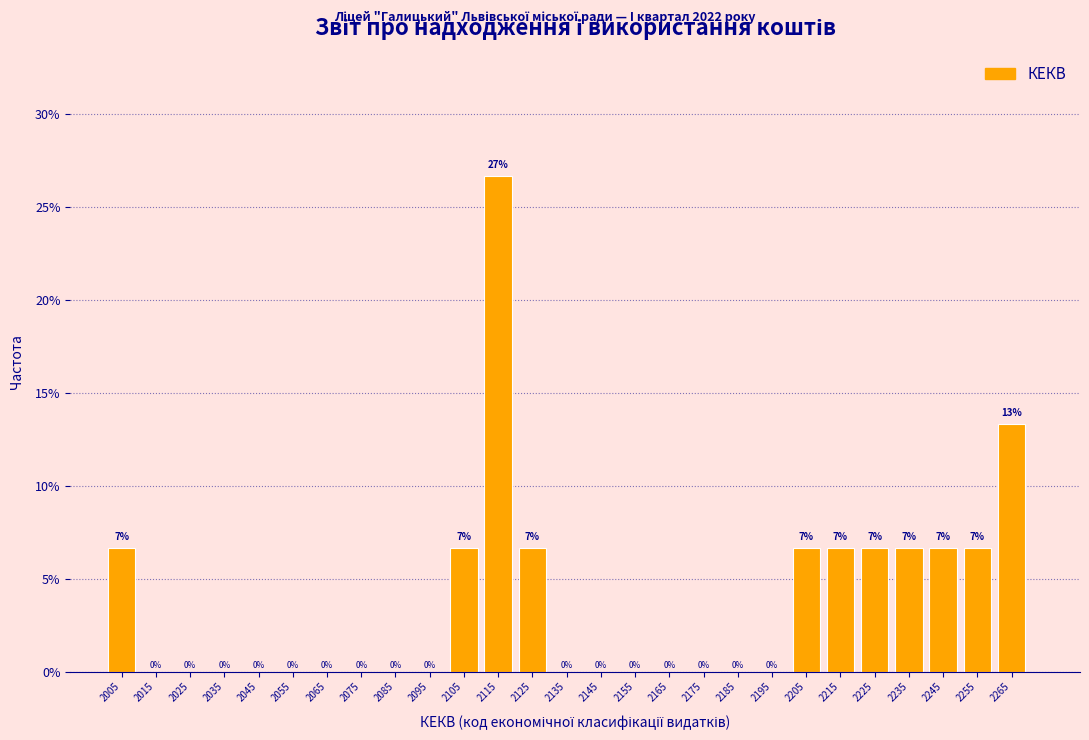

Over which range of the x-axis is the bar tallest?

2110 to 2120